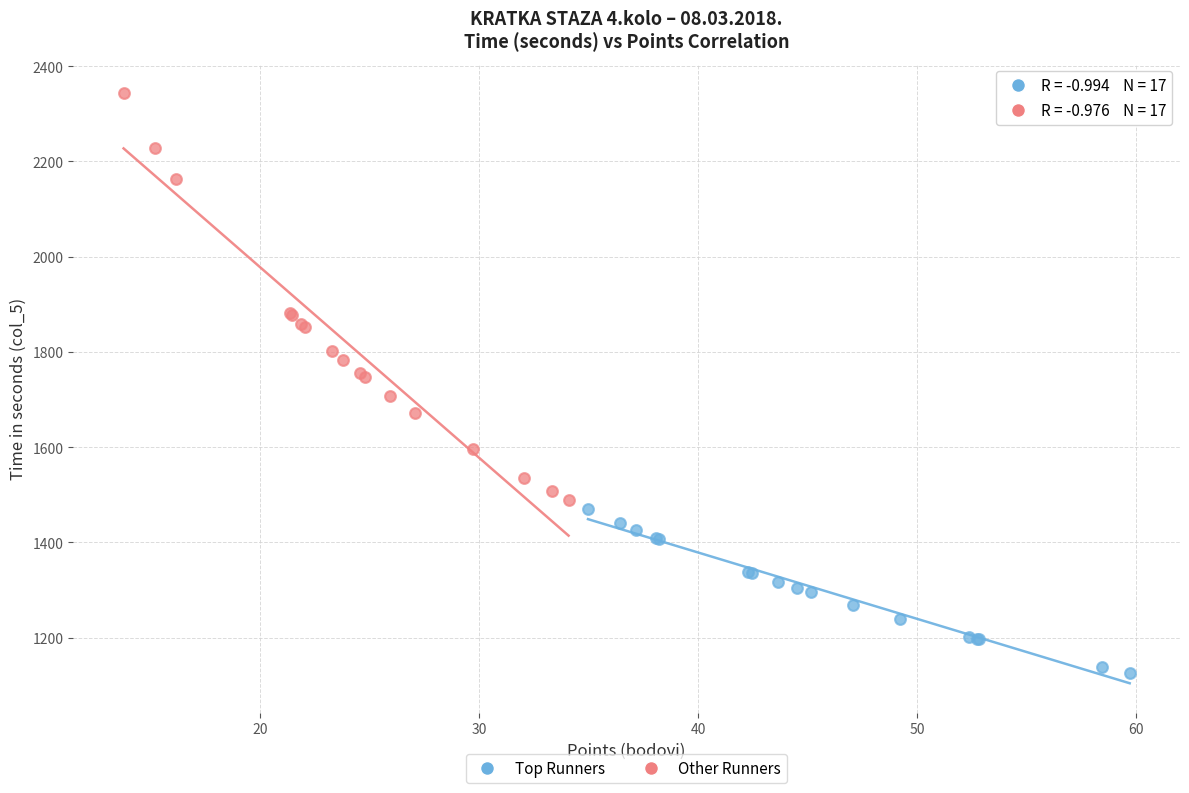

Which series reaches the minimum Y coordinate?

Top Runners